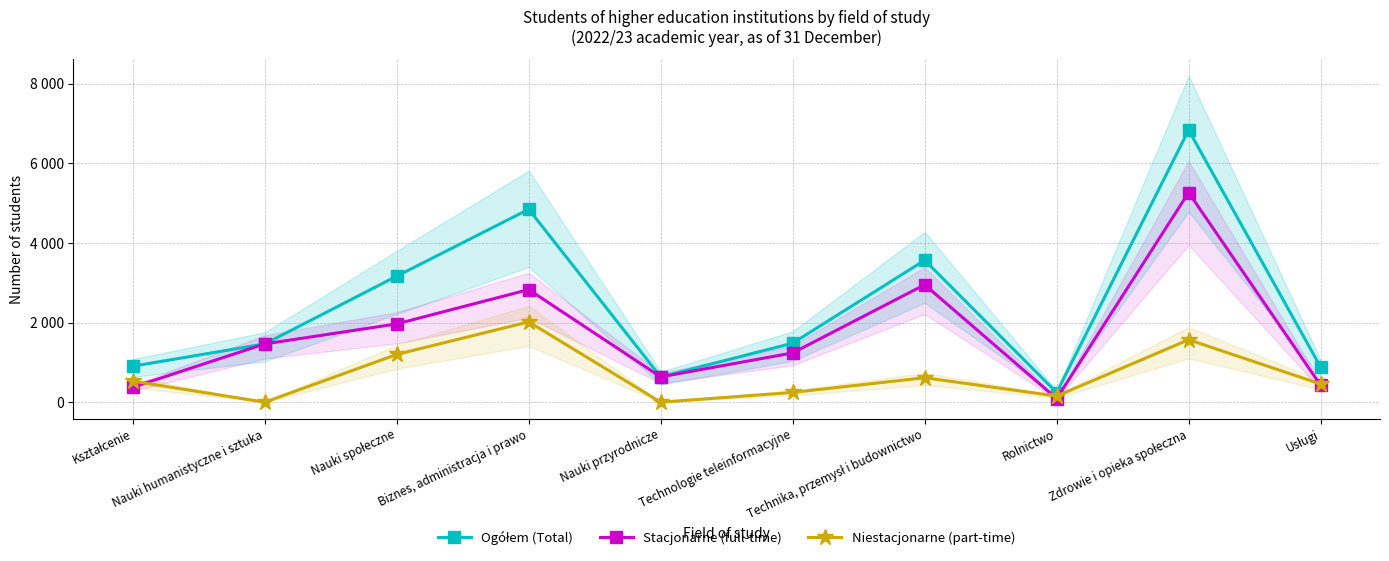

How many categories are shown in the chart?

10